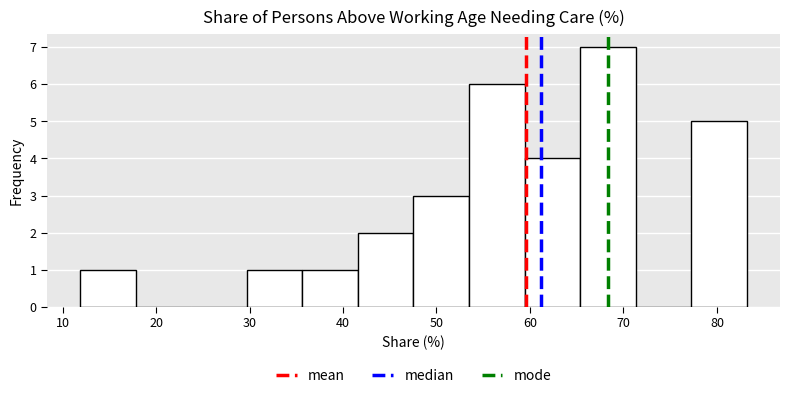

What is the height of the bar covering 65 to 71 on the x-axis? Neither the bar edges nor the heights are printed on the chart, so give them approximately, as read against the axes.

7